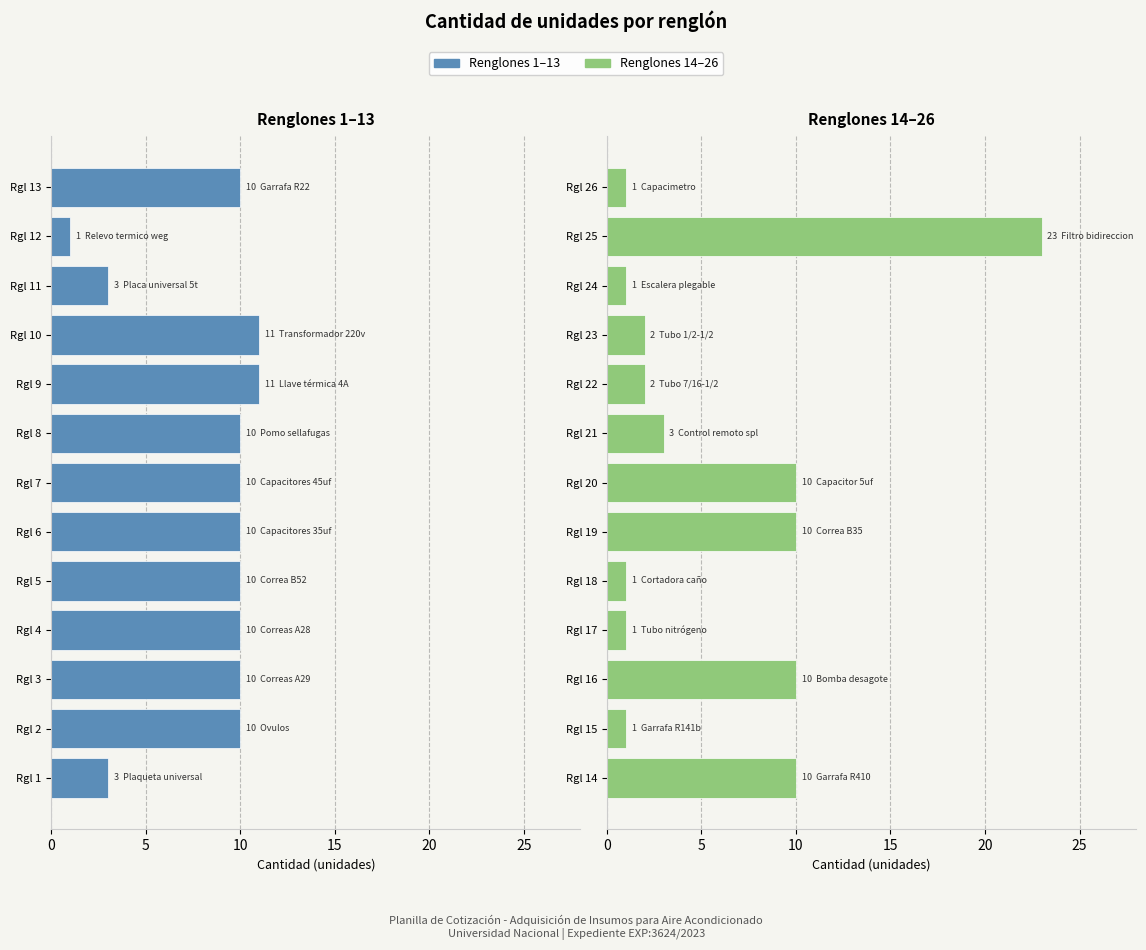

List the series in order of their peak value, lowest first.

Renglones 1-13, Renglones 14-26